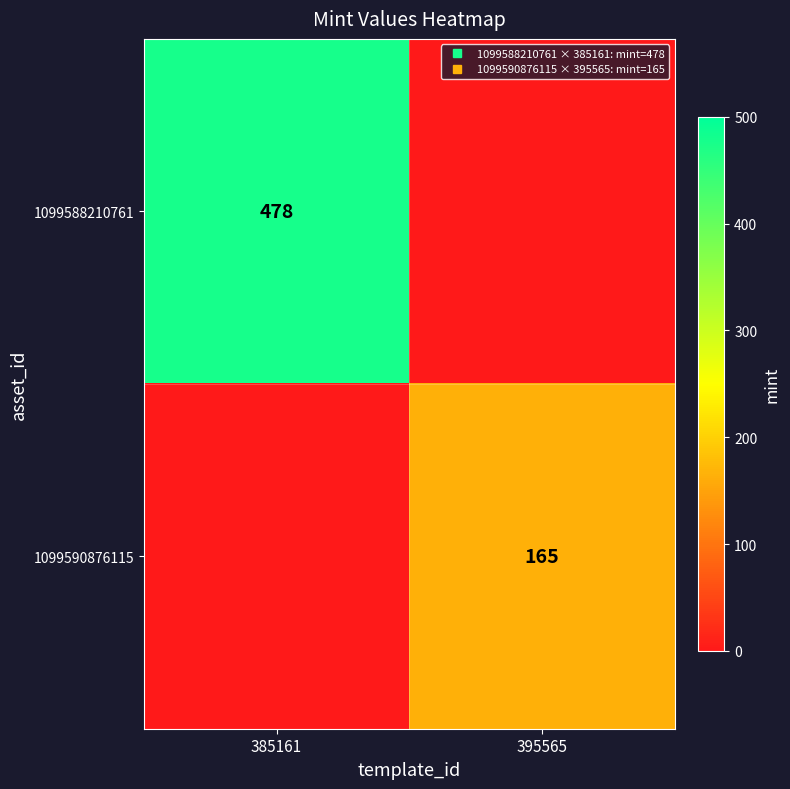

Count the number of categories in the chart.

2